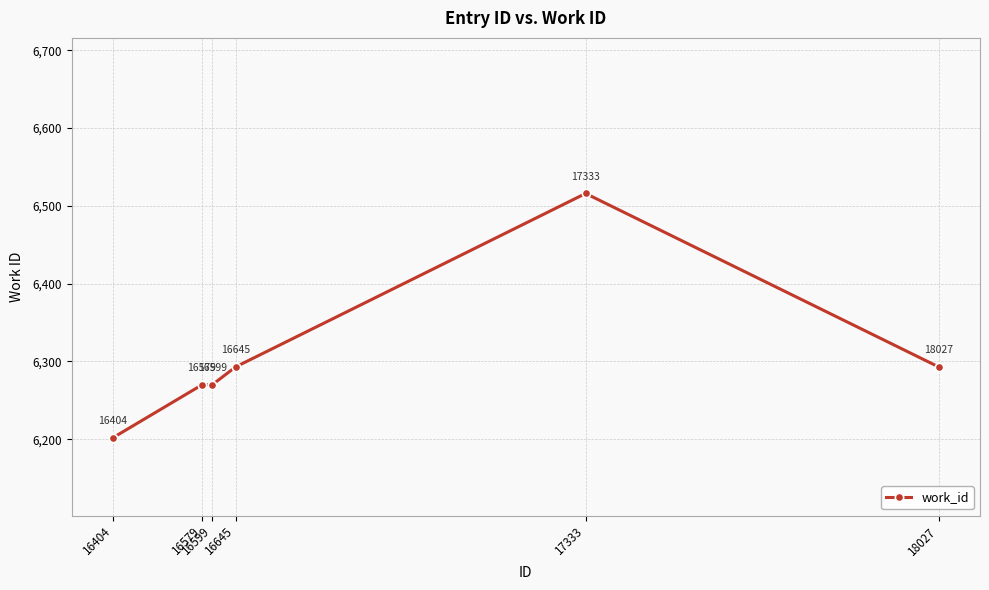

Reading right to left, transcribe all the data shown in this chart.

6293	6516	6293	6270	6270	6202